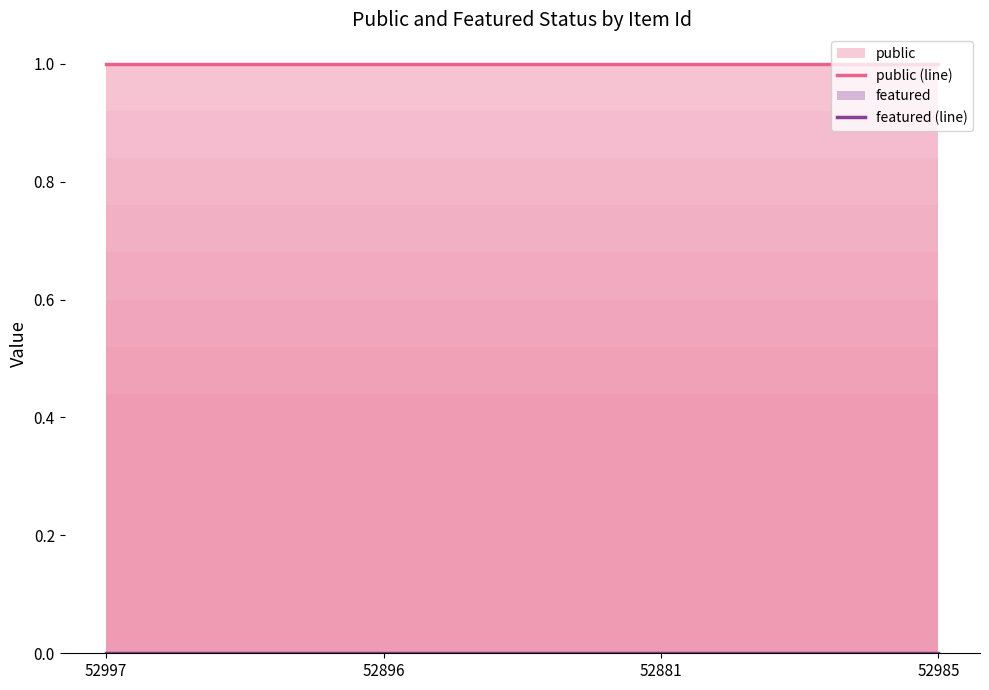

The value of featured (line) at 52896 is 0. True or false?

True